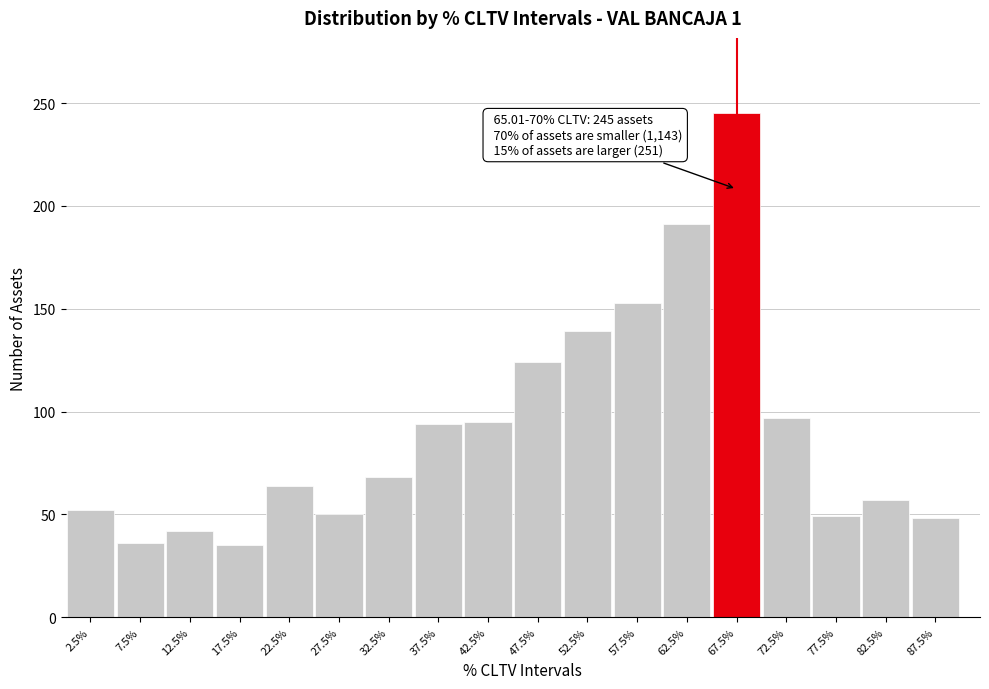

Is it true that the value at 52.5% is 139?

True